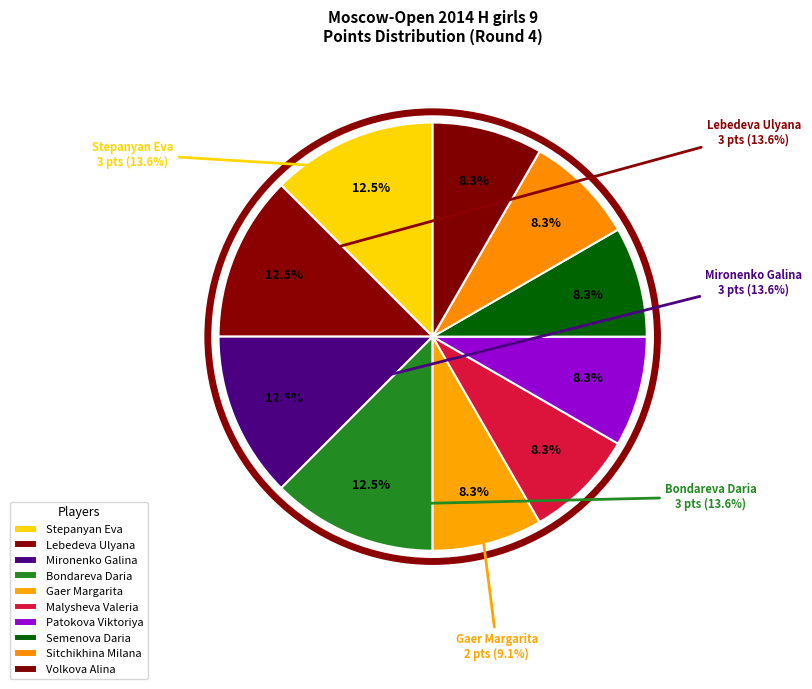

Is the sum of Bondareva Daria and Stepanyan Eva greater than half?

No